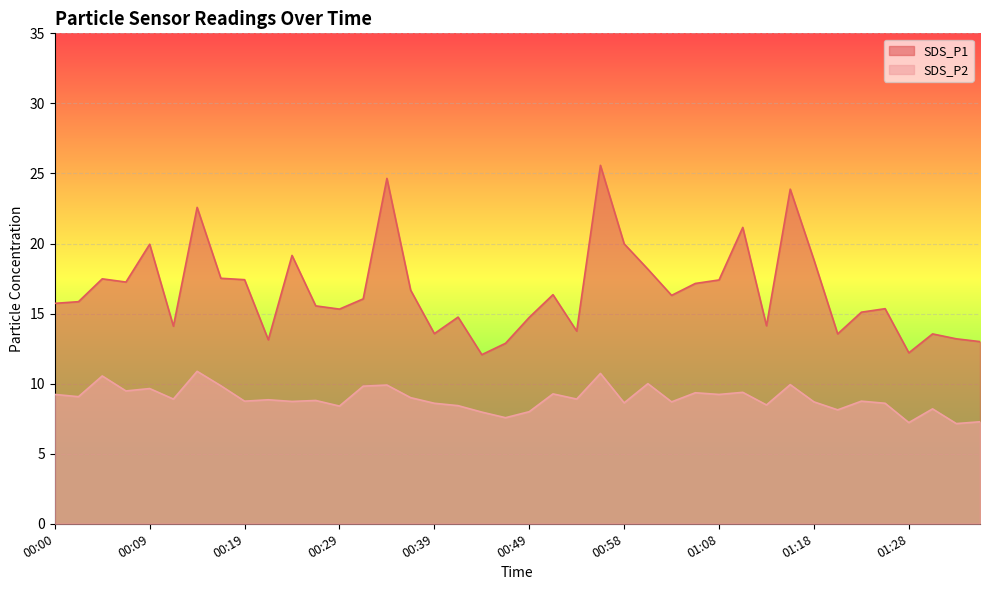

Rank the series at 01:08 from highest to lowest value.

SDS_P1, SDS_P2